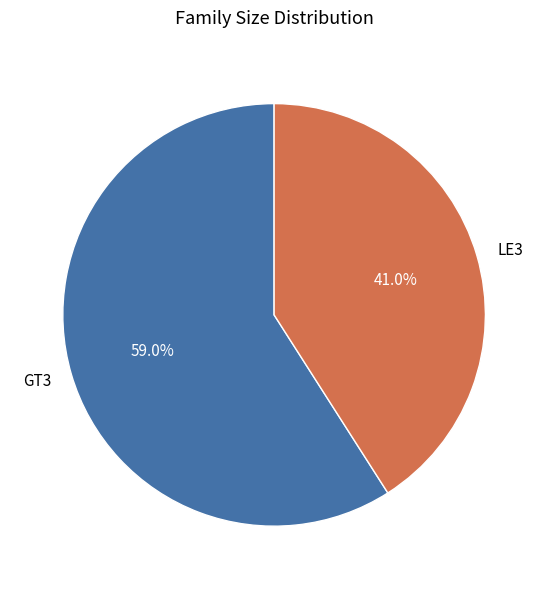

Which has a higher value, GT3 or LE3?

GT3